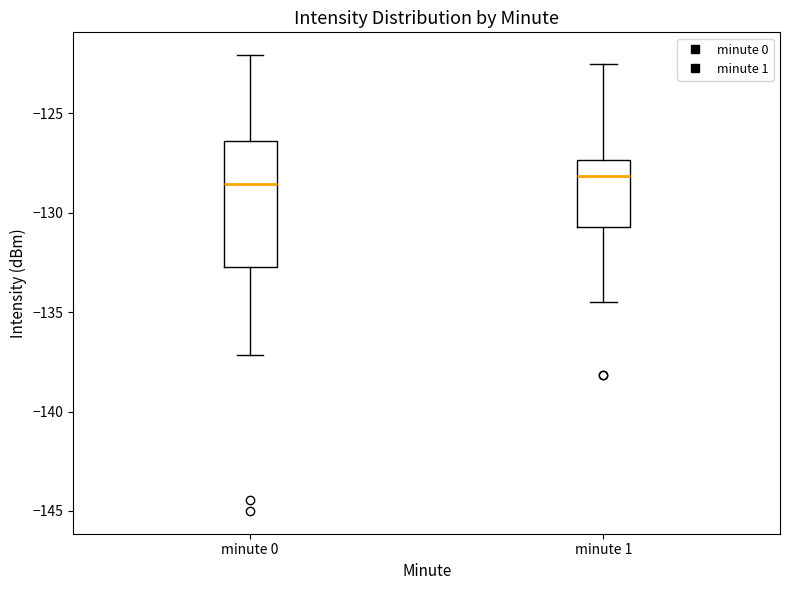

Reading left to right, transcribe this box plot: for each box, give where its median line is, the range the box spans, and where its two whiskers end, as read against the y-axis. The values are not printed on the chart, so give them approximately, as read against the axis.

minute 0: median -128.5, box -132.5 to -126.5, whiskers -137.0 to -122.0
minute 1: median -128.0, box -130.5 to -127.5, whiskers -134.5 to -122.5